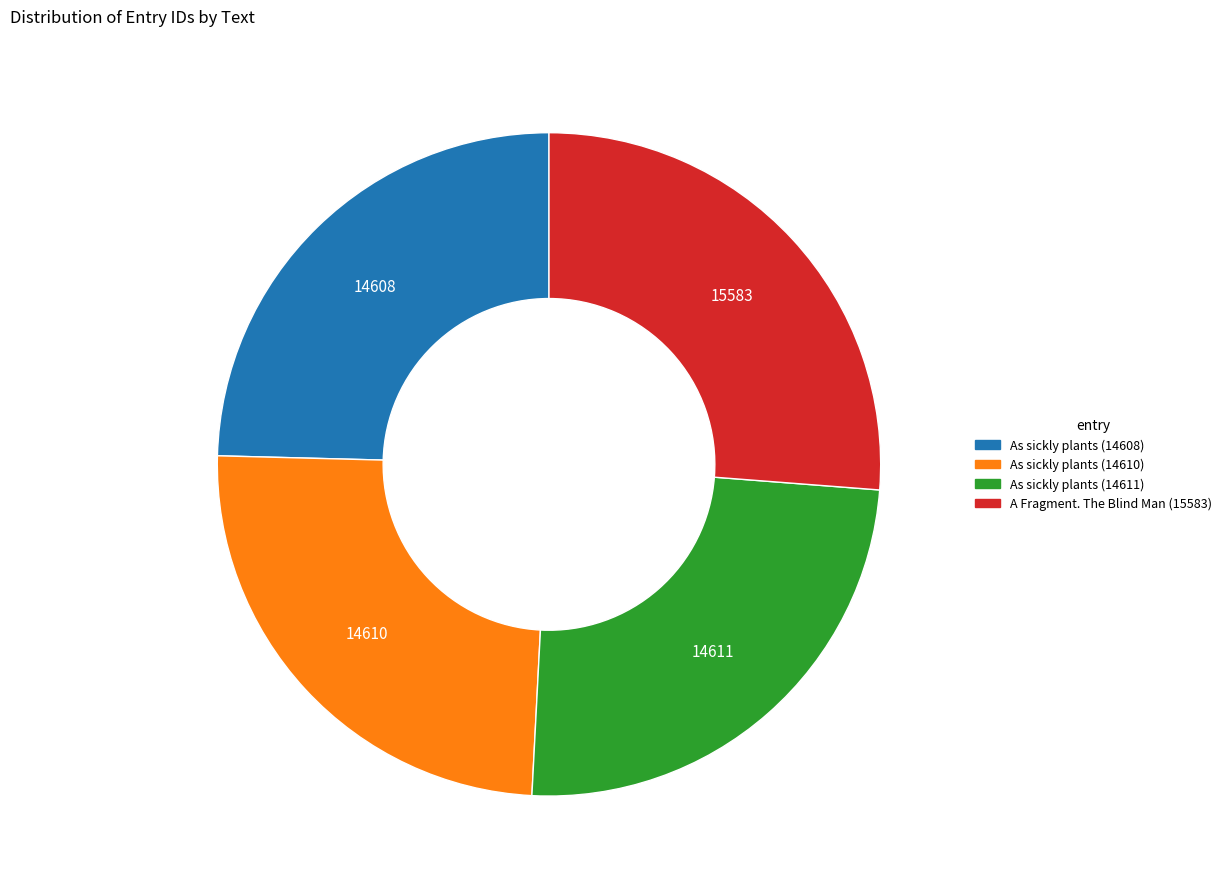

Is the sum of As sickly plants (14610) and A Fragment. The Blind Man (15583) greater than half?

Yes